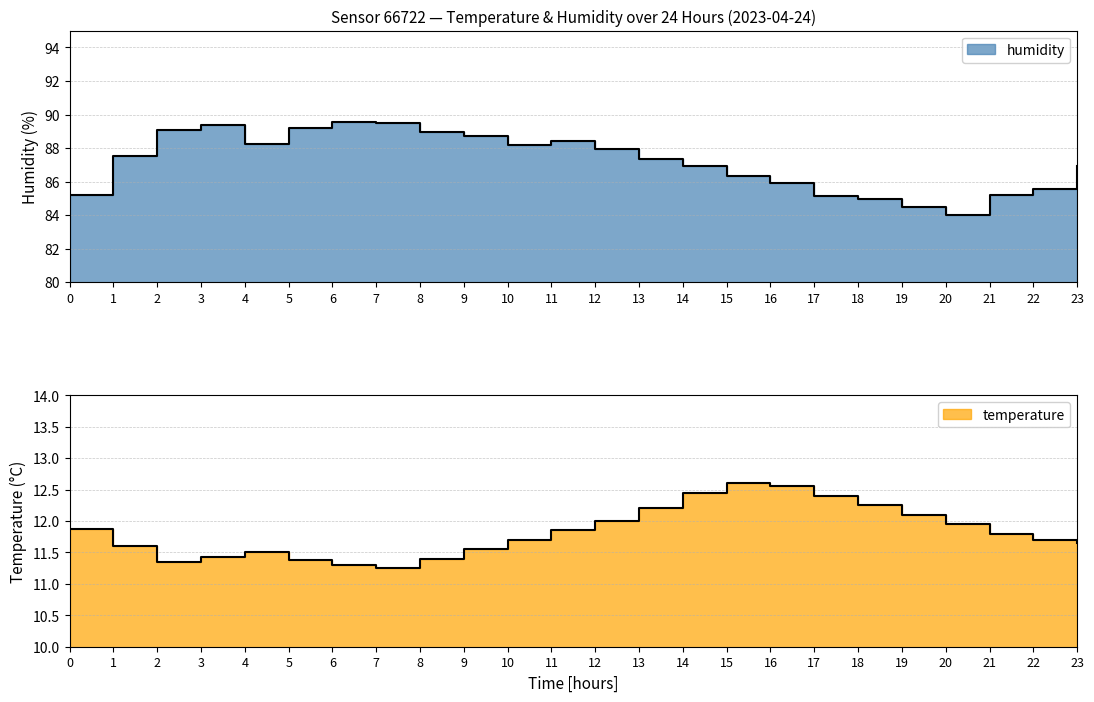

What is the total value across all series at 15?

98.9